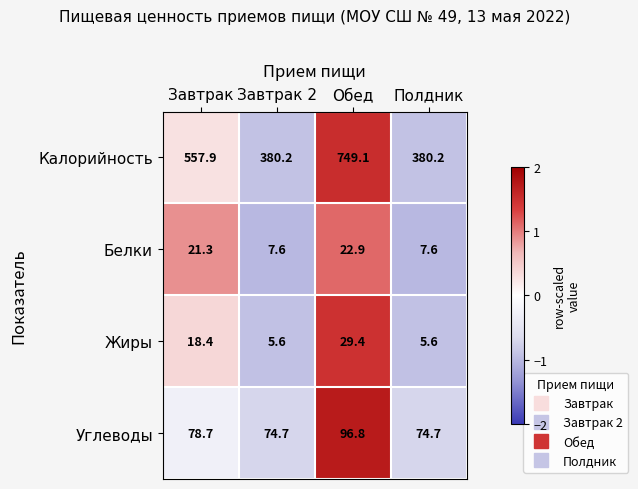

Where is Жиры nearest to the value 17?

Завтрак